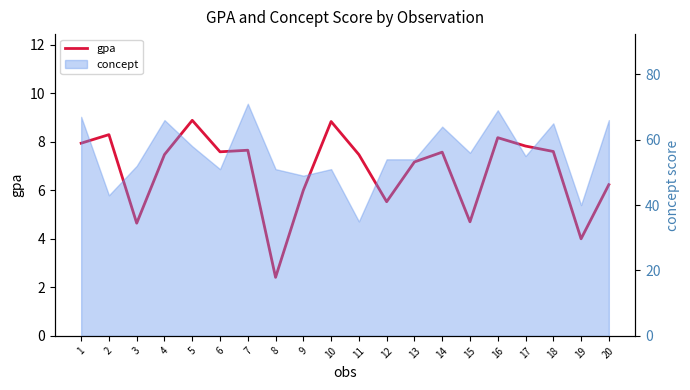

Does the chart have visible grid lines?

No